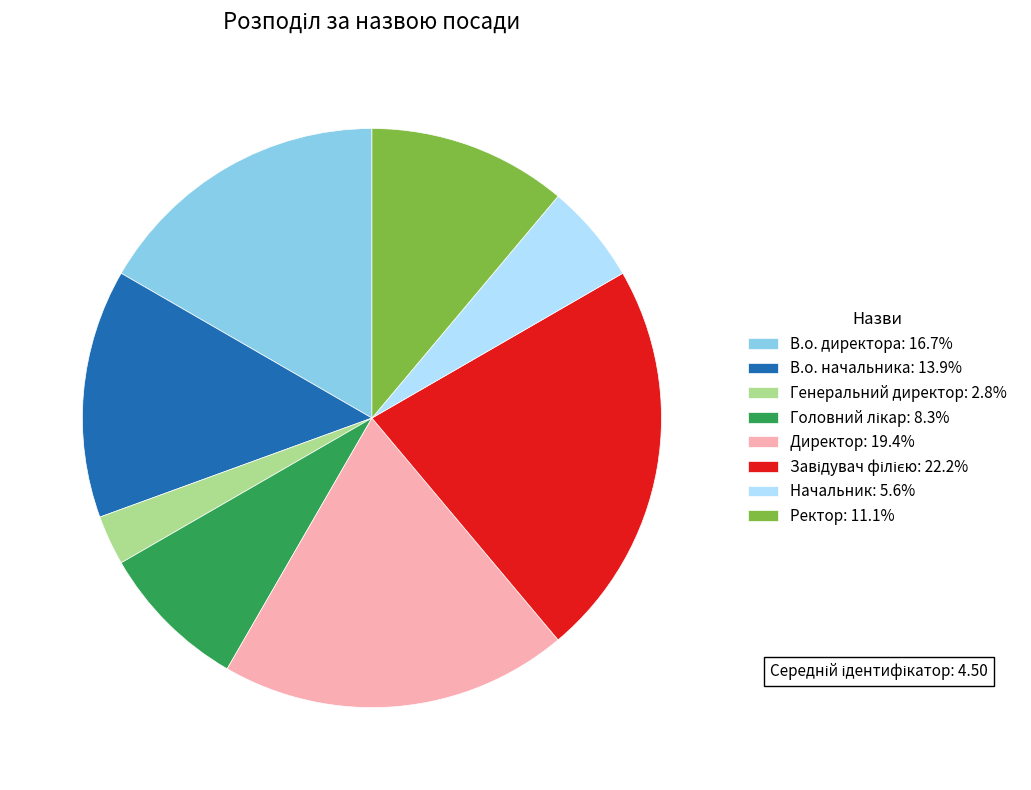

Is Директор: 19.4% the majority of the pie?

No